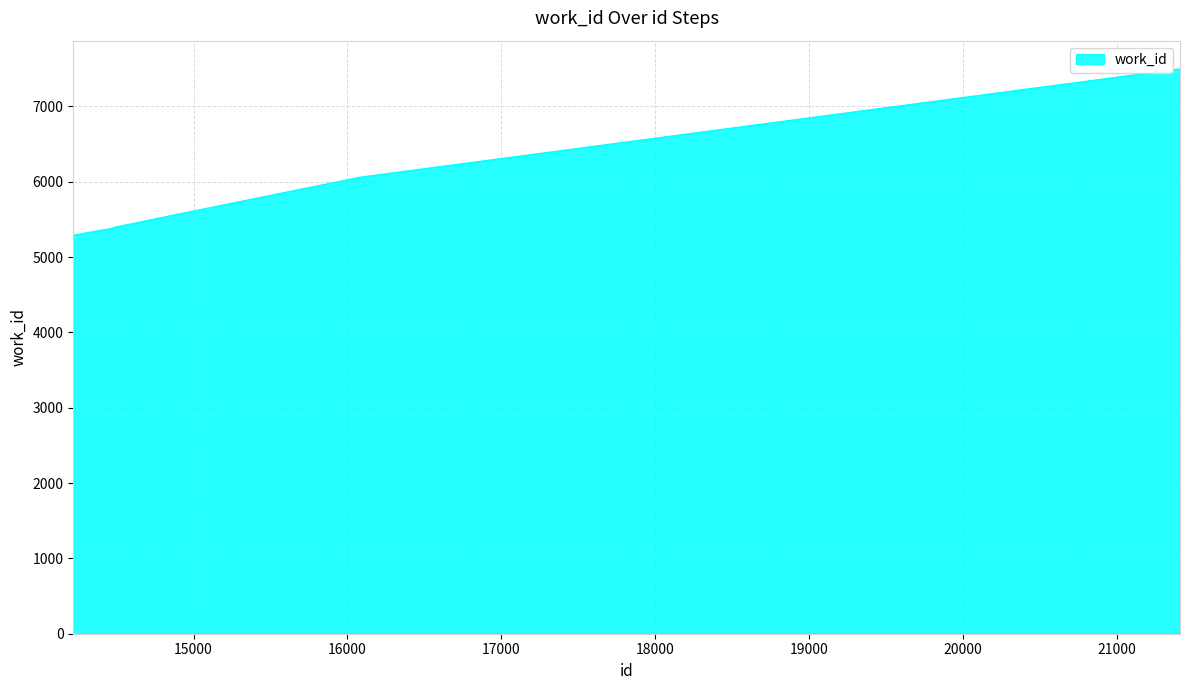

What is the smallest value displayed?

5292